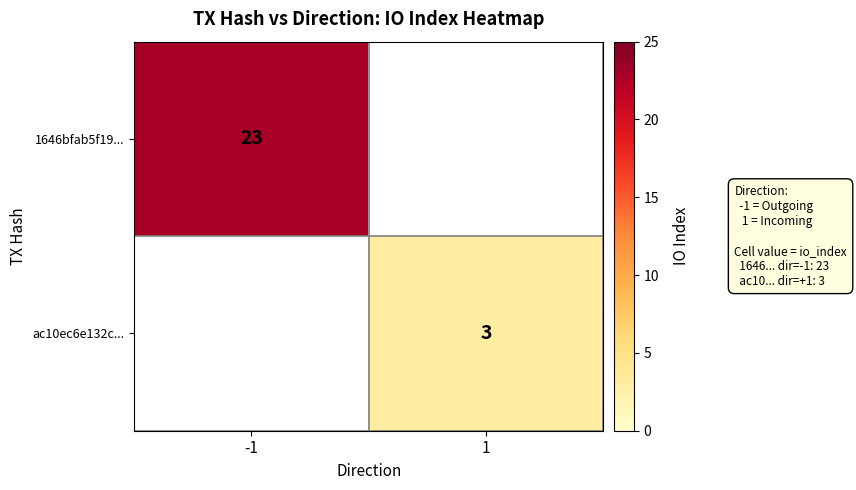

The value of 1646bfab5f19... at -1 is 5. True or false?

False